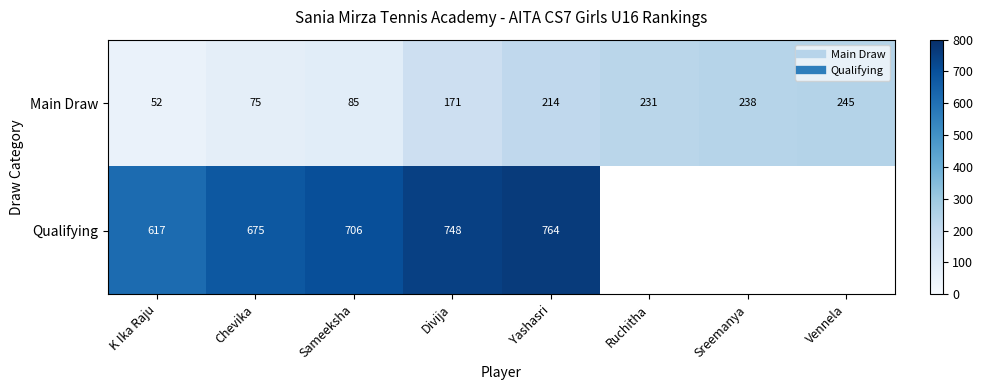

What is the difference between the highest and lowest values at Sameeksha?

621.0